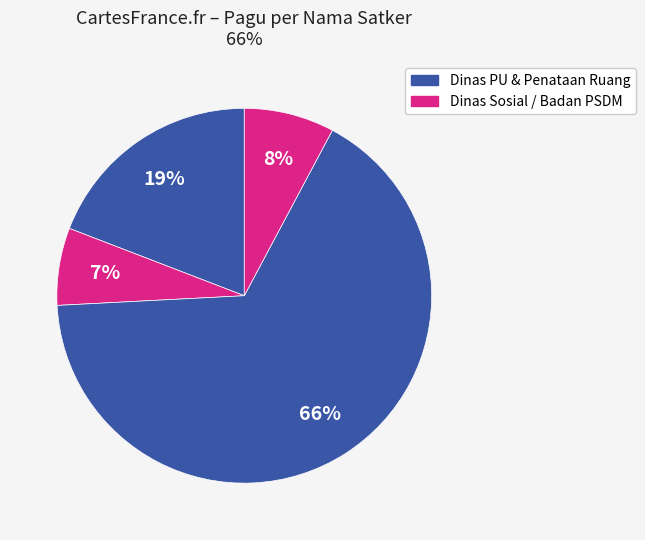

How many slices are in this pie chart?

4